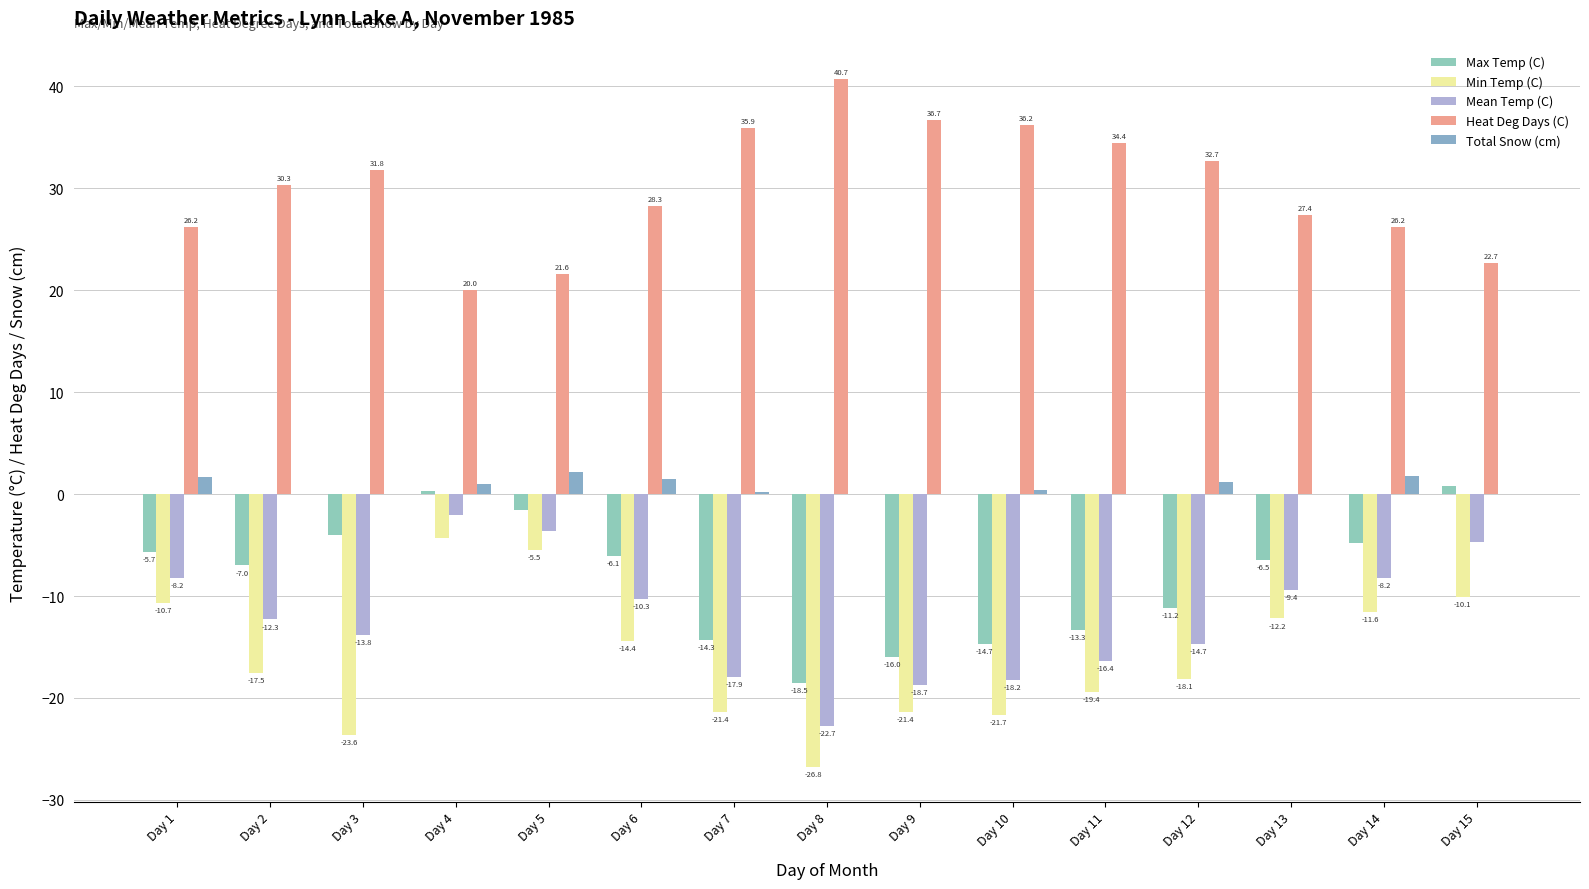

The Total Snow (cm) series shows 0.6 at Day 10. True or false?

False